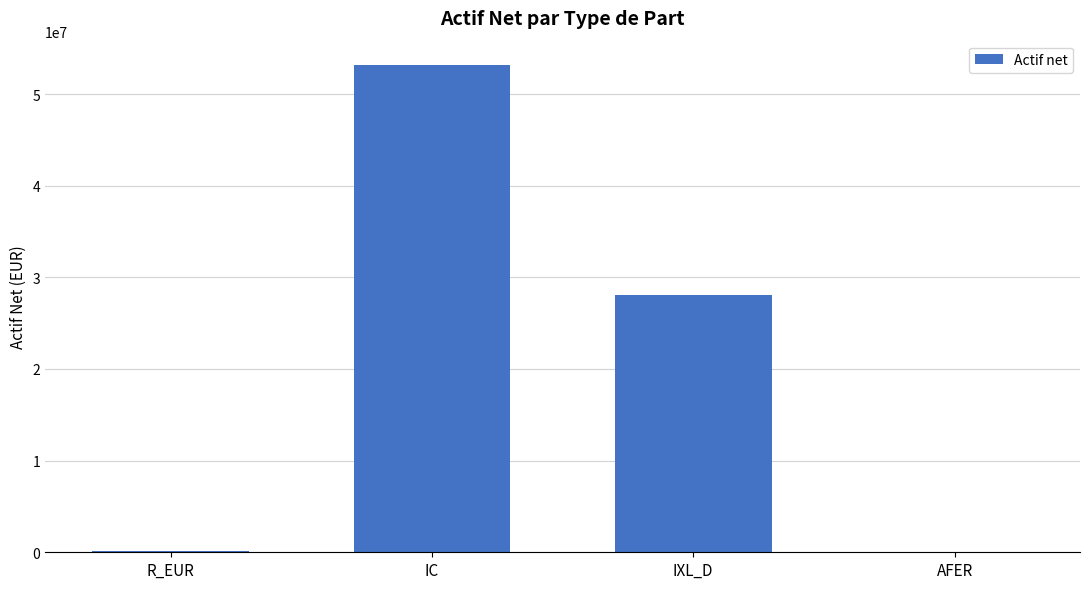

What is the average value?

20346696.2